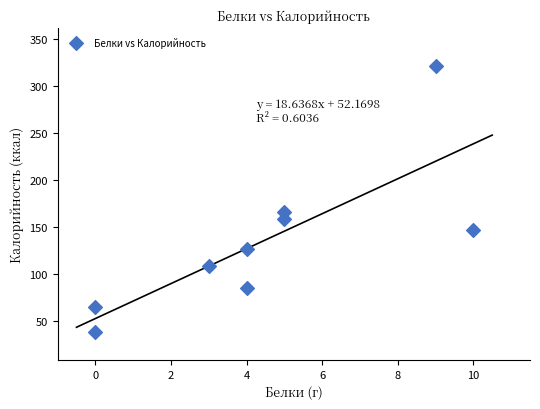

What is the range of X values (max minus min)?

10